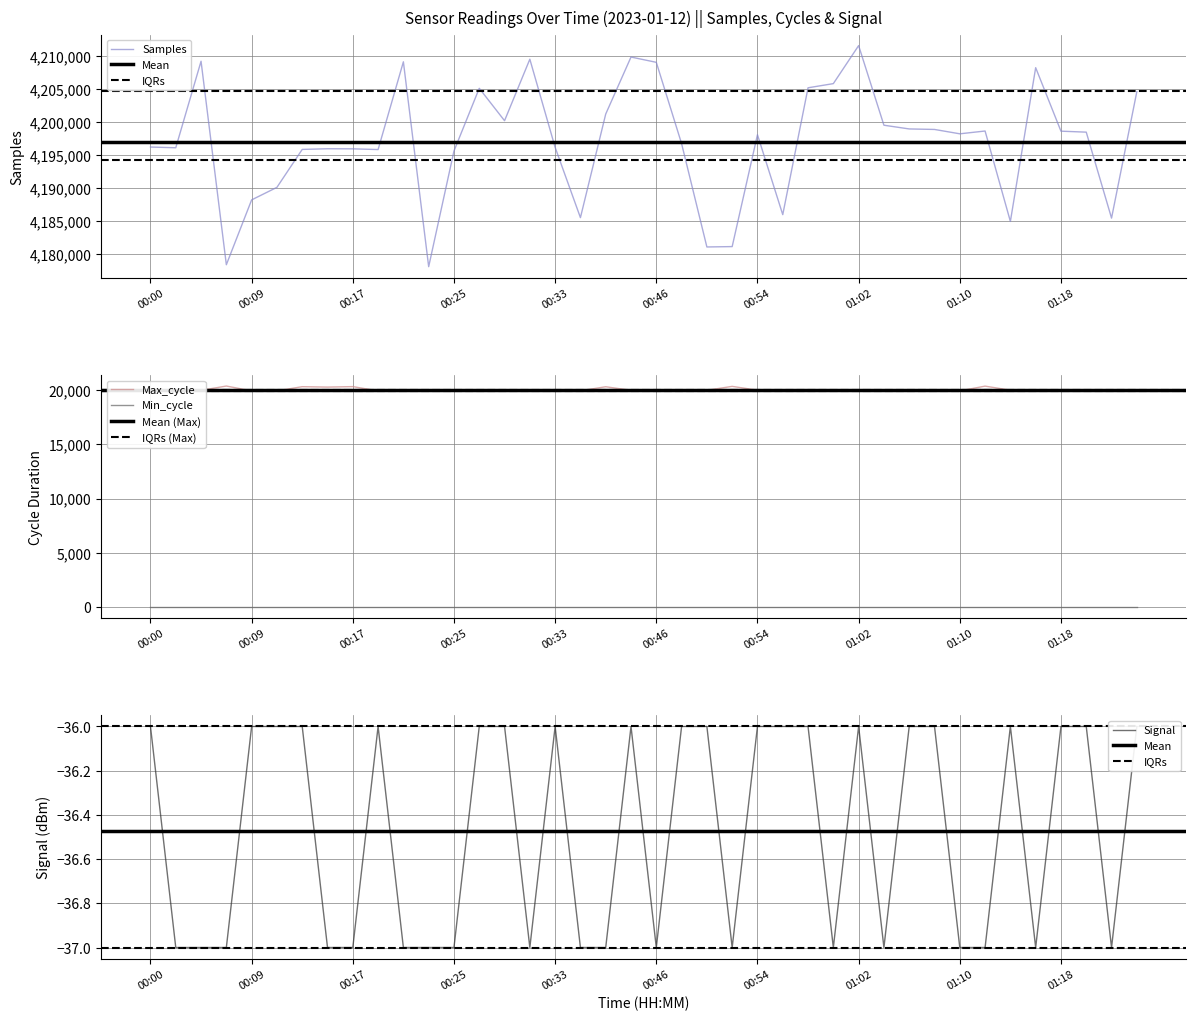

Where is Signal nearest to the value -36?

00:00